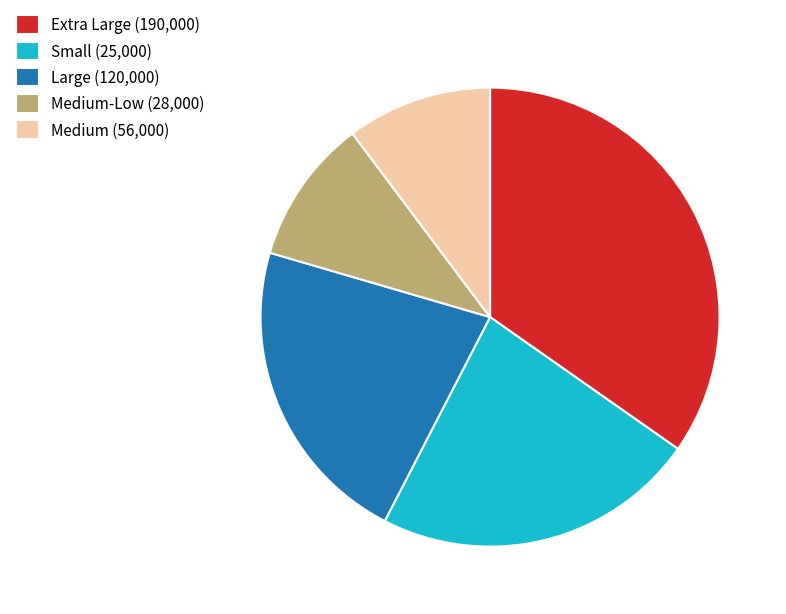

Is there a majority slice in this chart?

No